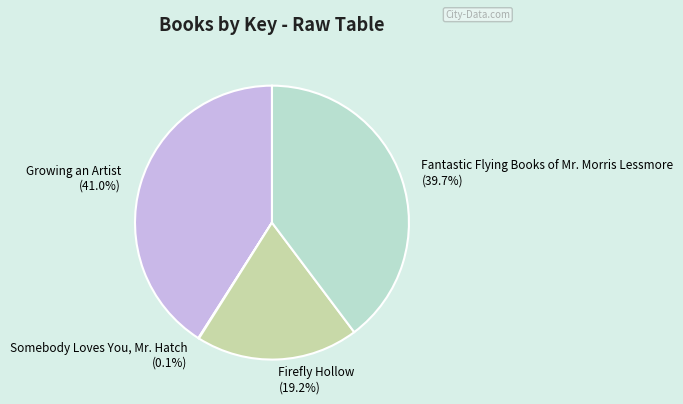

What is the largest slice in the pie chart?

Growing an Artist